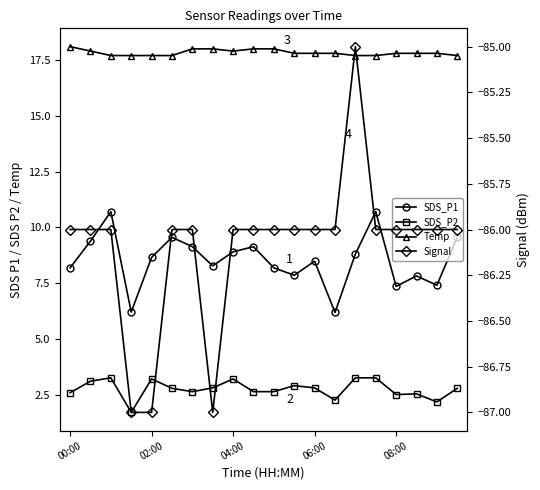

At 02:00, list the series in order from smallest to largest.

Signal, SDS_P2, SDS_P1, Temp